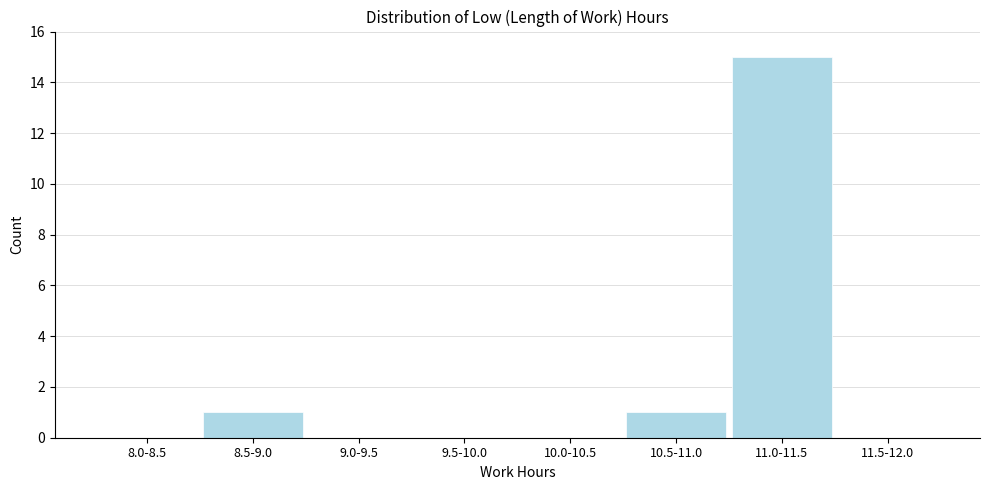

Reading left to right, transcribe all the data shown in this chart.

8.0-8.5=0	8.5-9.0=1	9.0-9.5=0	9.5-10.0=0	10.0-10.5=0	10.5-11.0=1	11.0-11.5=15	11.5-12.0=0